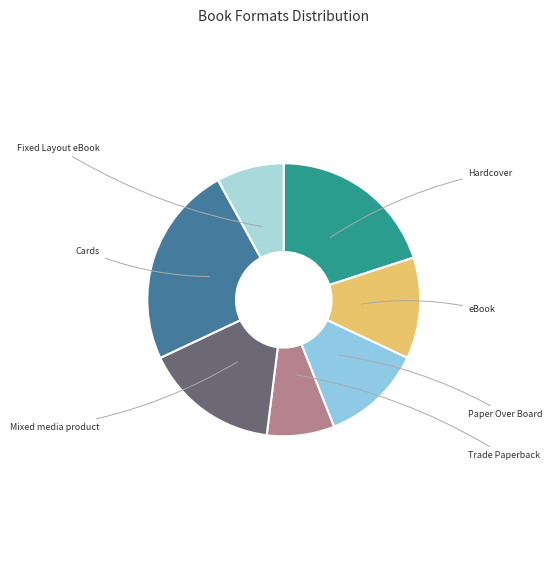

How many slices are in this pie chart?

7